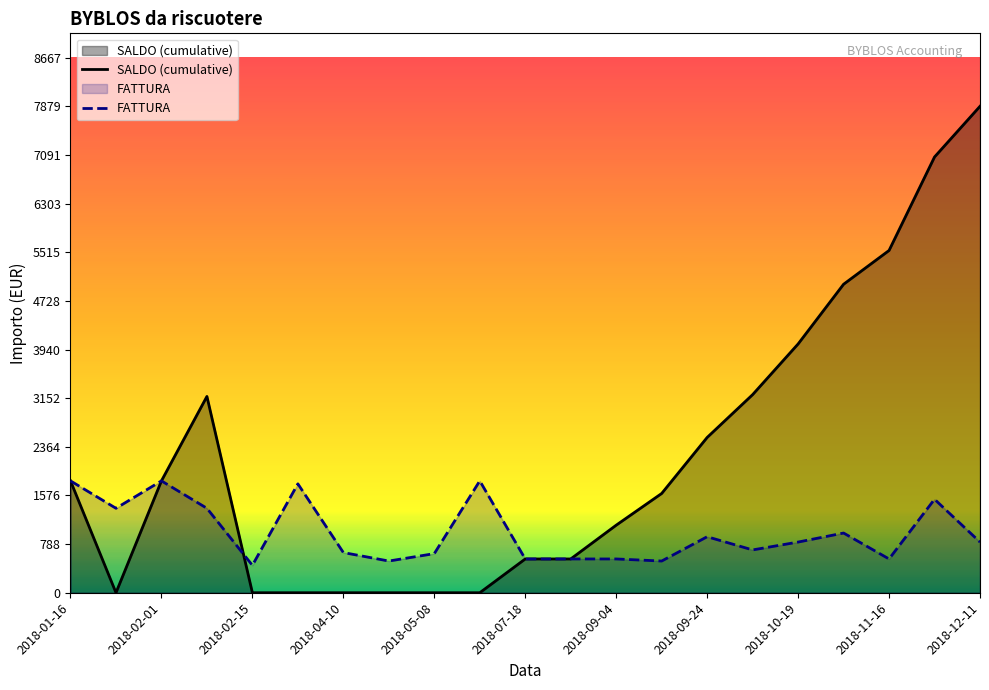

At which label does FATTURA first exceed 820?

2018-01-16